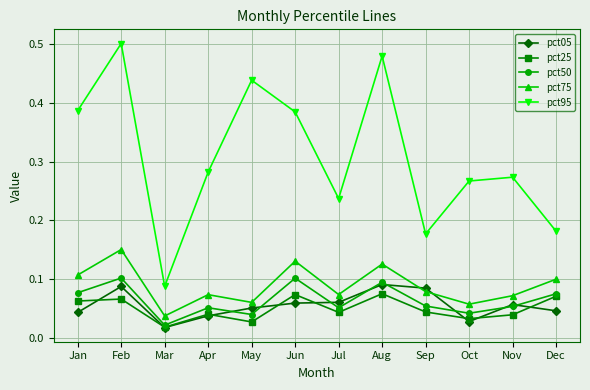

Which series changed the most between Jan and Mar?

pct95